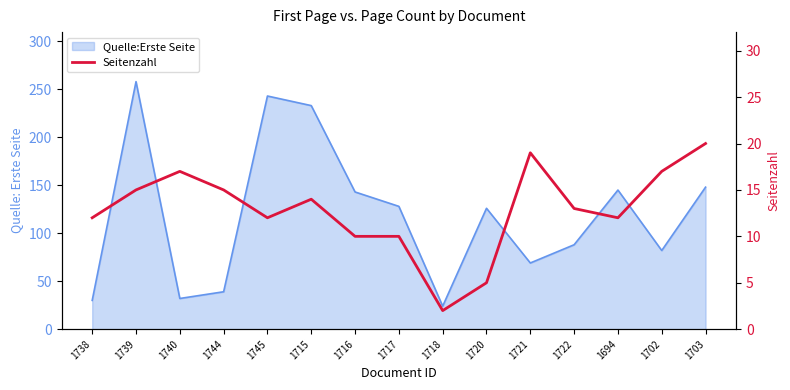

List the labels in order of value, smallest first.

1718, 1720, 1716, 1717, 1738, 1745, 1694, 1722, 1715, 1739, 1744, 1740, 1702, 1721, 1703